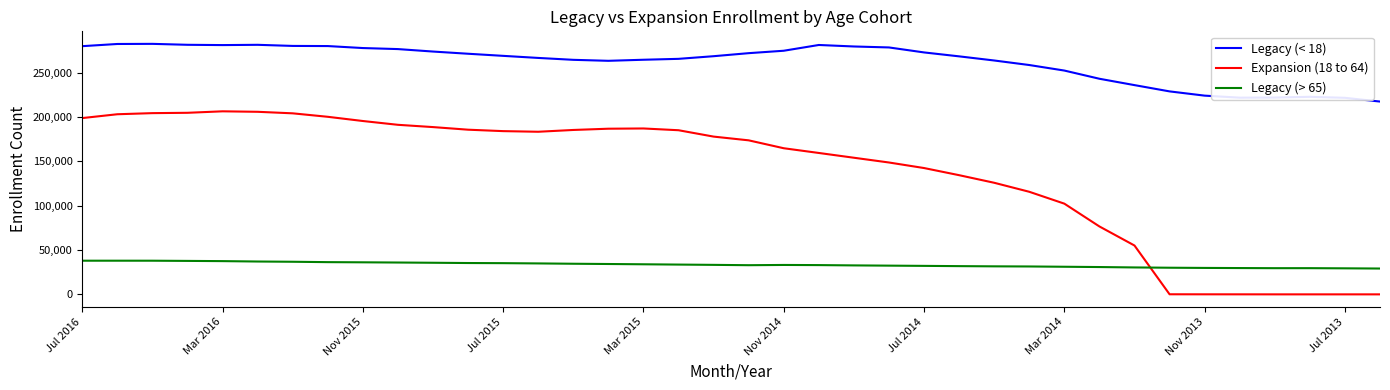

Which series has the largest total across all categories?

Legacy (< 18)